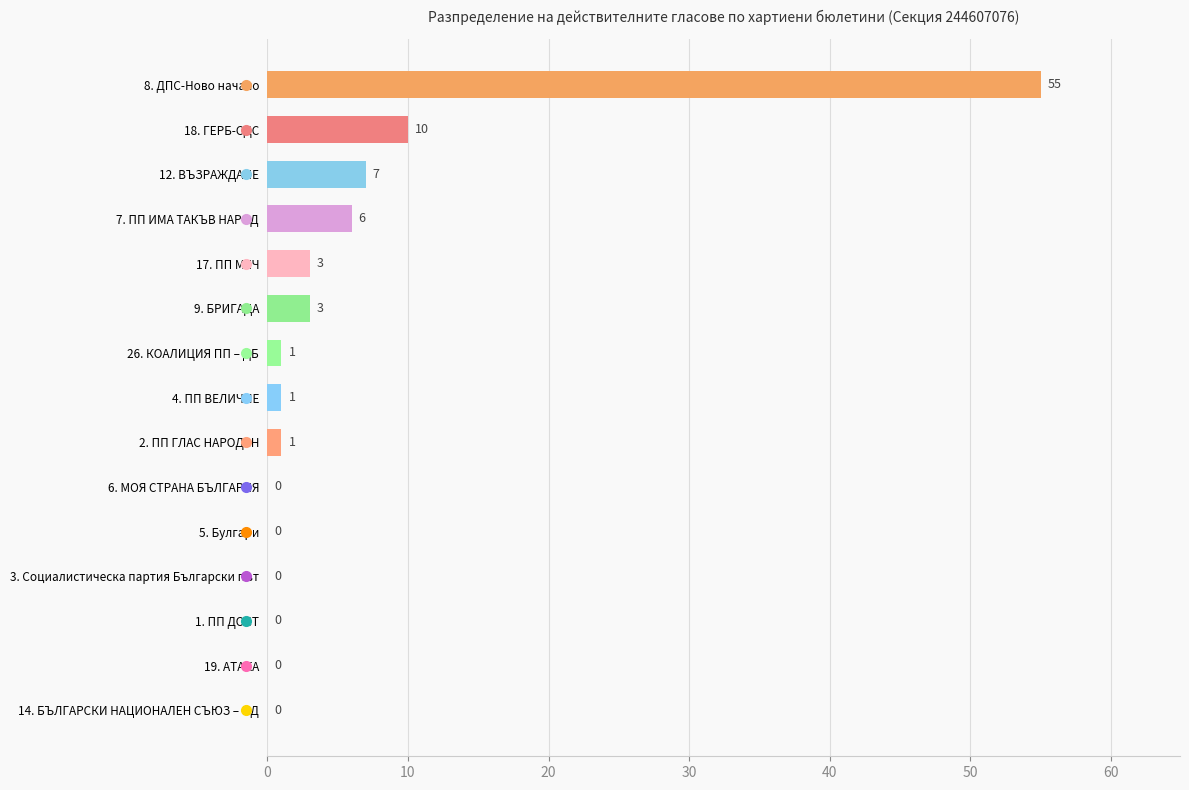

The value at 19. АТАКА is -23. True or false?

False